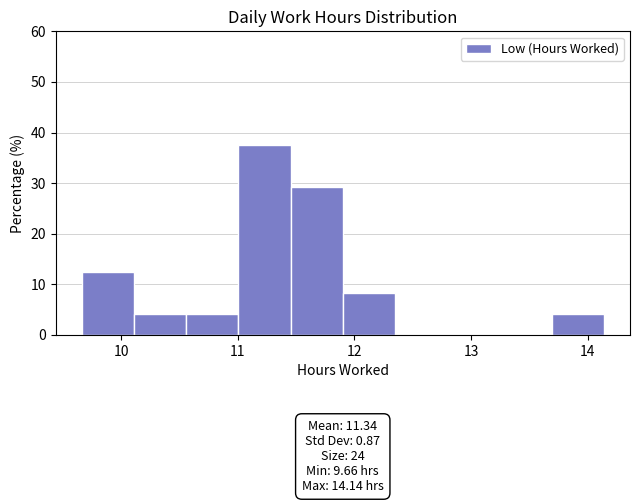

Over which range of the x-axis is the bar tallest?

11.0 to 11.5